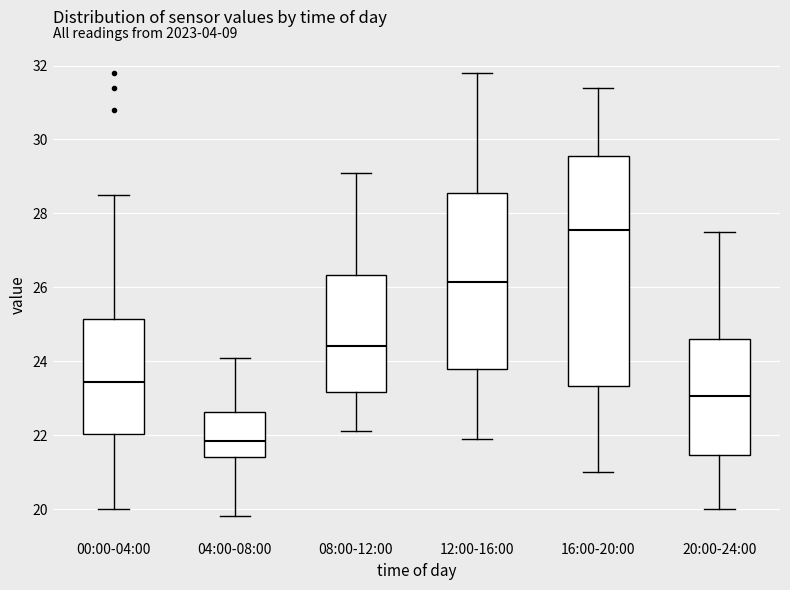

Which box's median line is the highest?

16:00-20:00